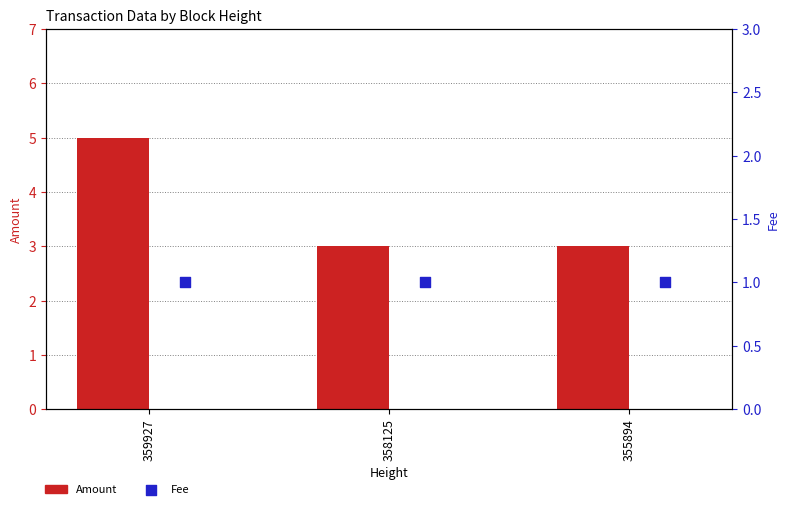

Which series contains the highest Y value?

Amount